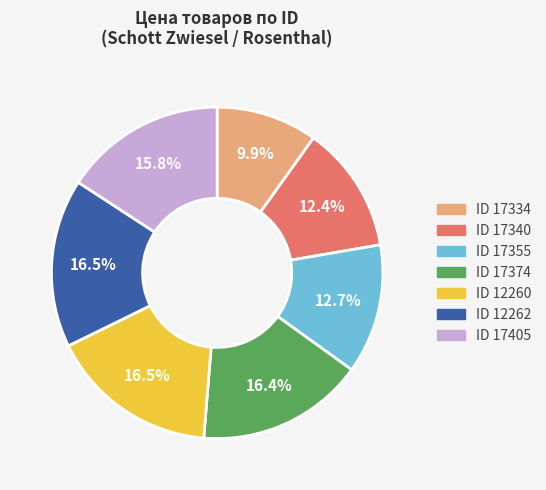

Count the number of slices in the pie.

7